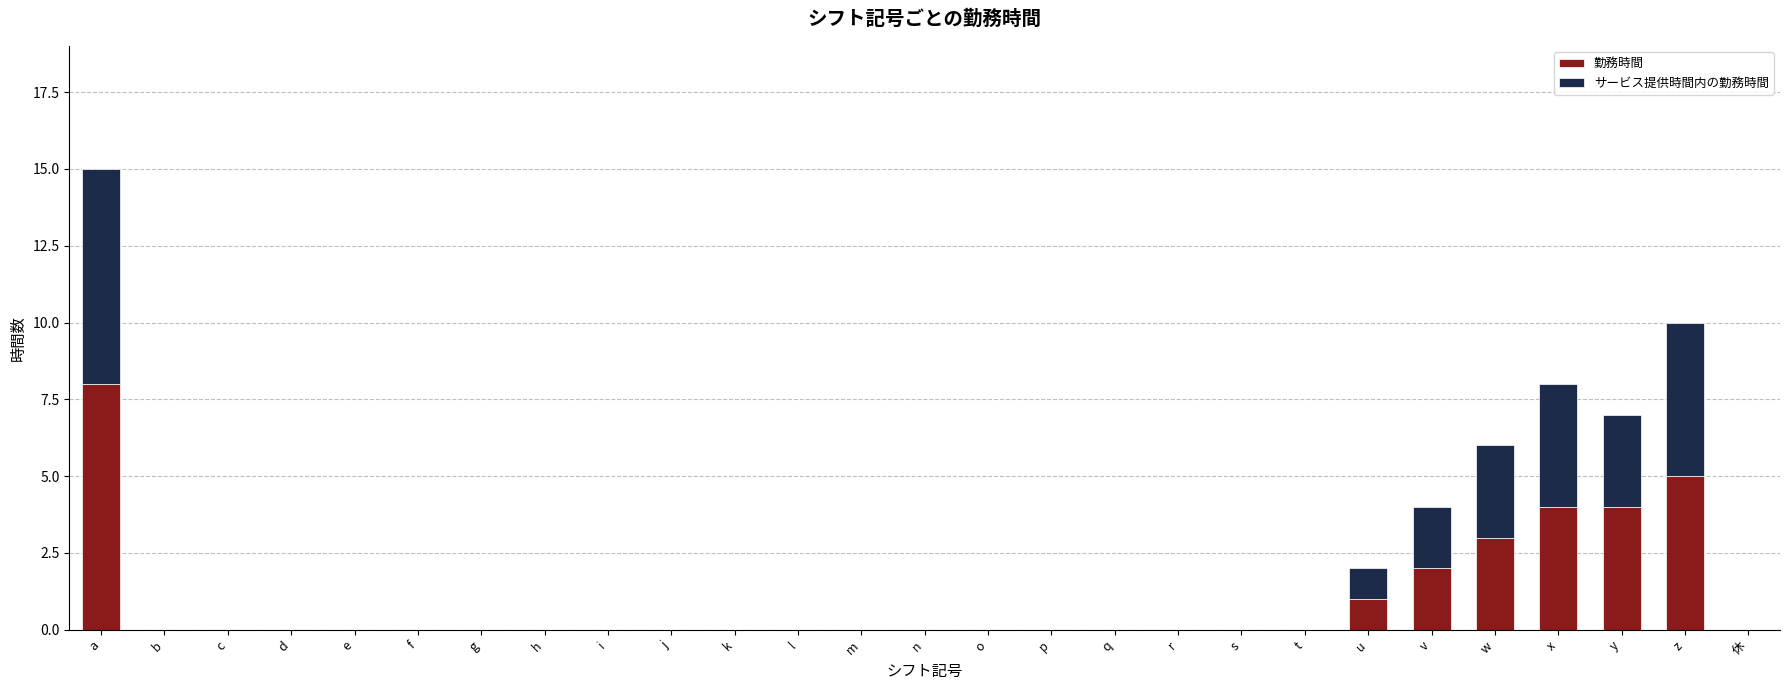

Are the bars grouped side by side (vs. stacked)?

No